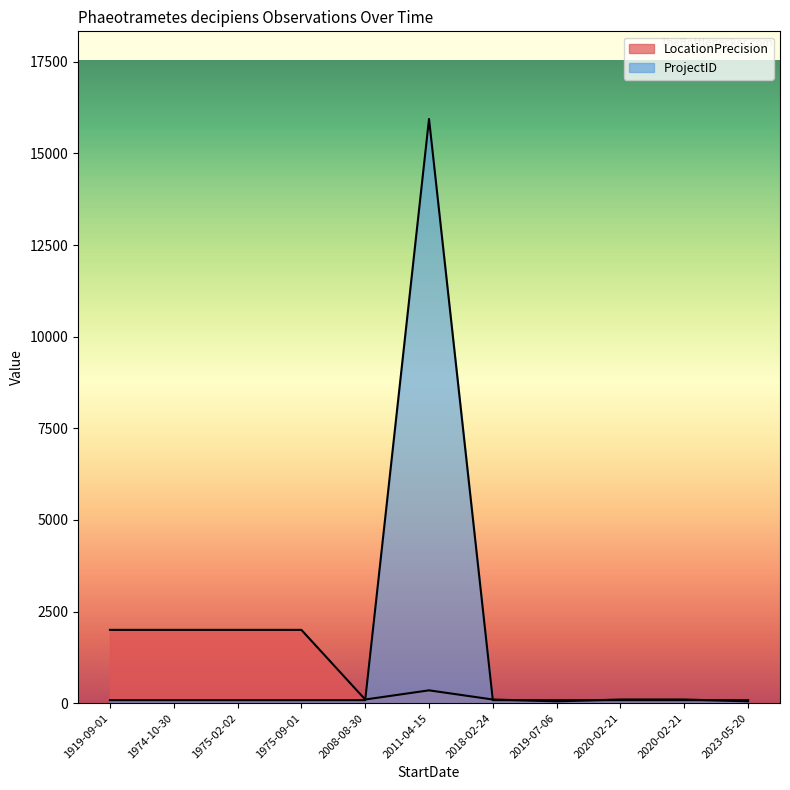

What is the value of the ProjectID point at the 3rd from the left?

82